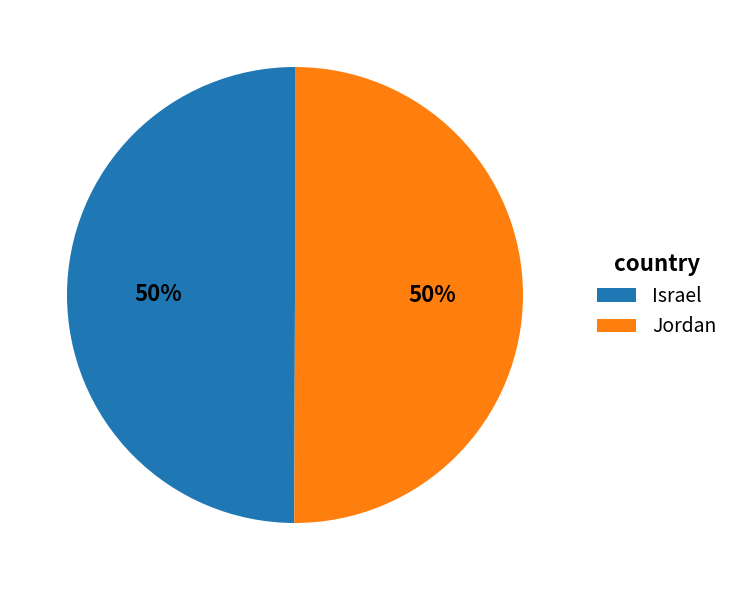

How many slices are in this pie chart?

2